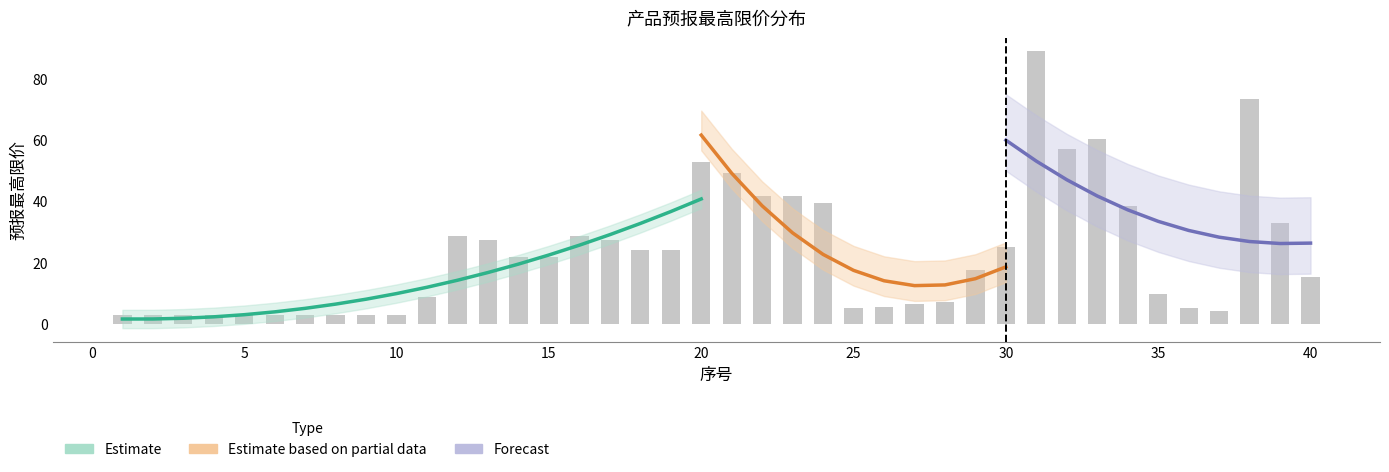

True or false: the data shows 42.7 at 13.

False